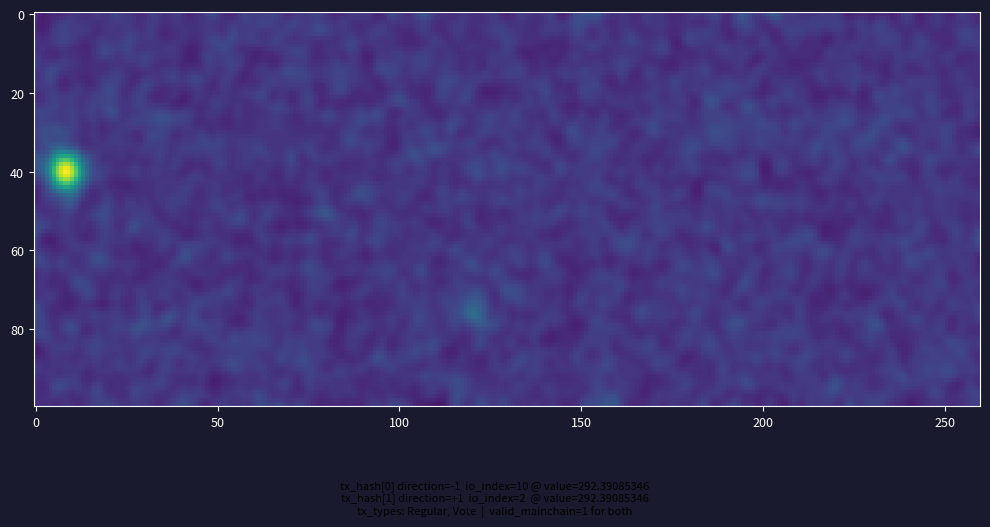

What is the spread (max minus min) of values at io_index?

8